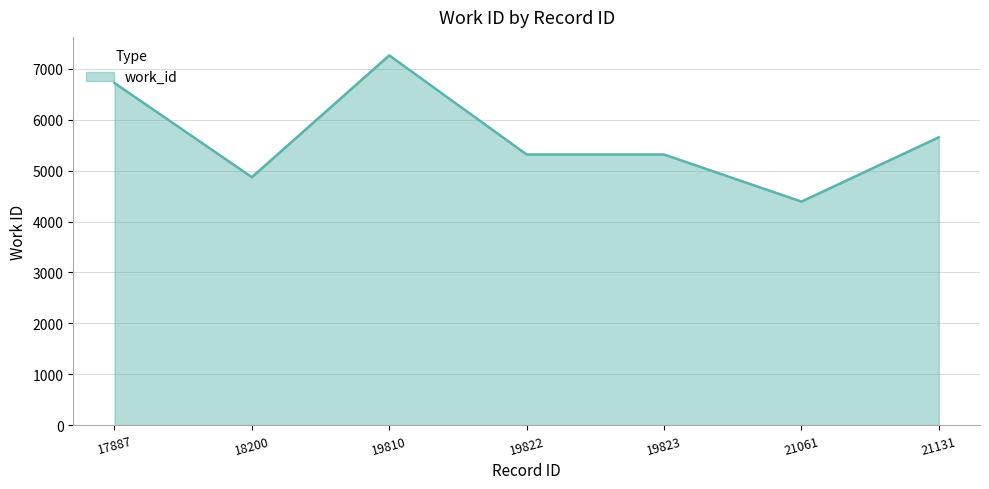

What is the difference between the values at 17887 and 19810?

543